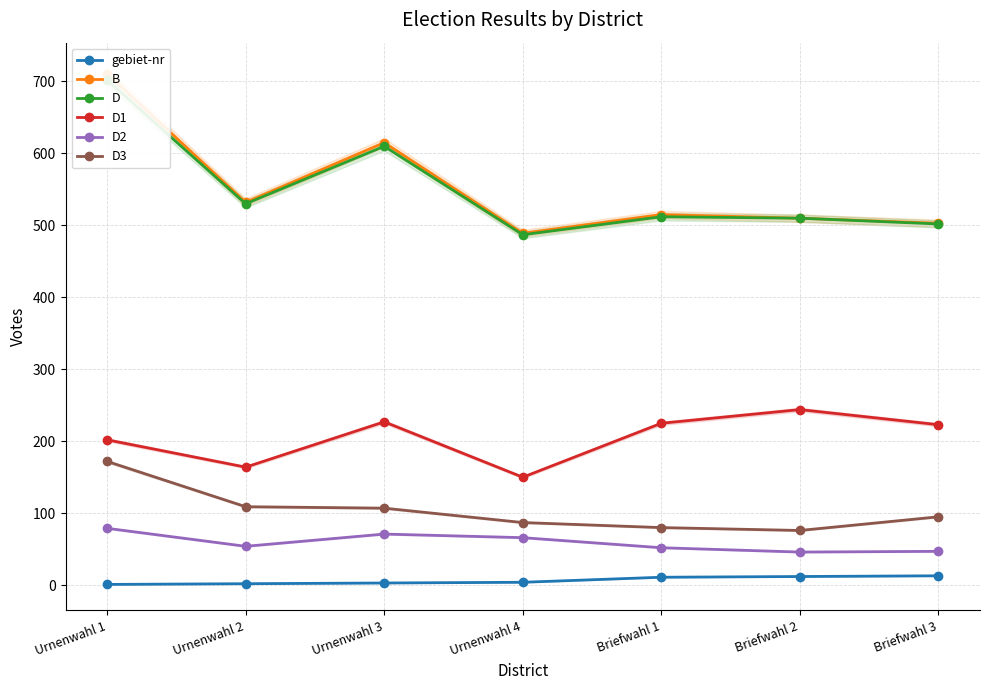

Between Urnenwahl 2 and Briefwahl 2, which series saw the biggest shift?

D1